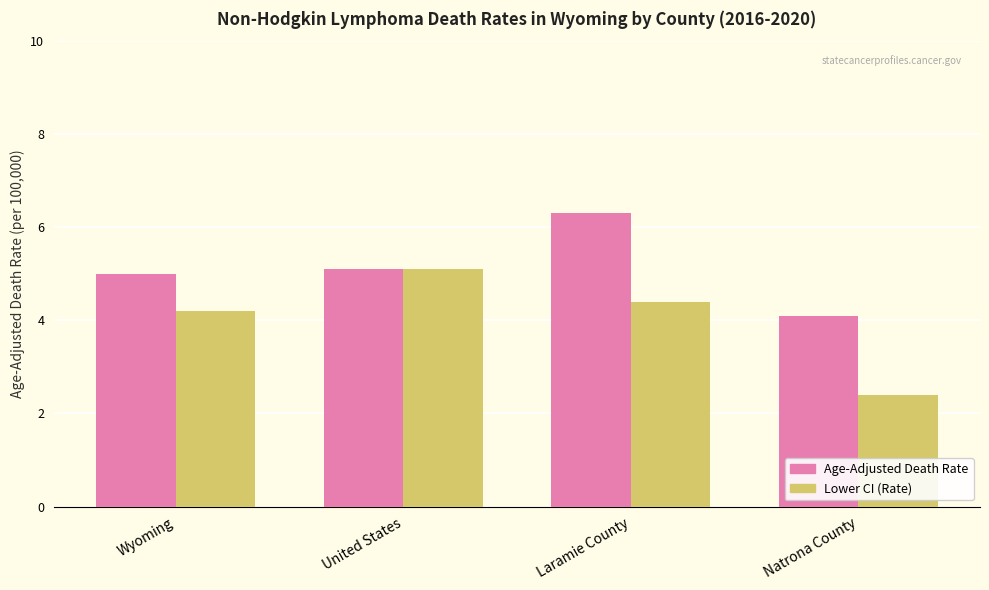

What is the greatest value displayed?

6.3